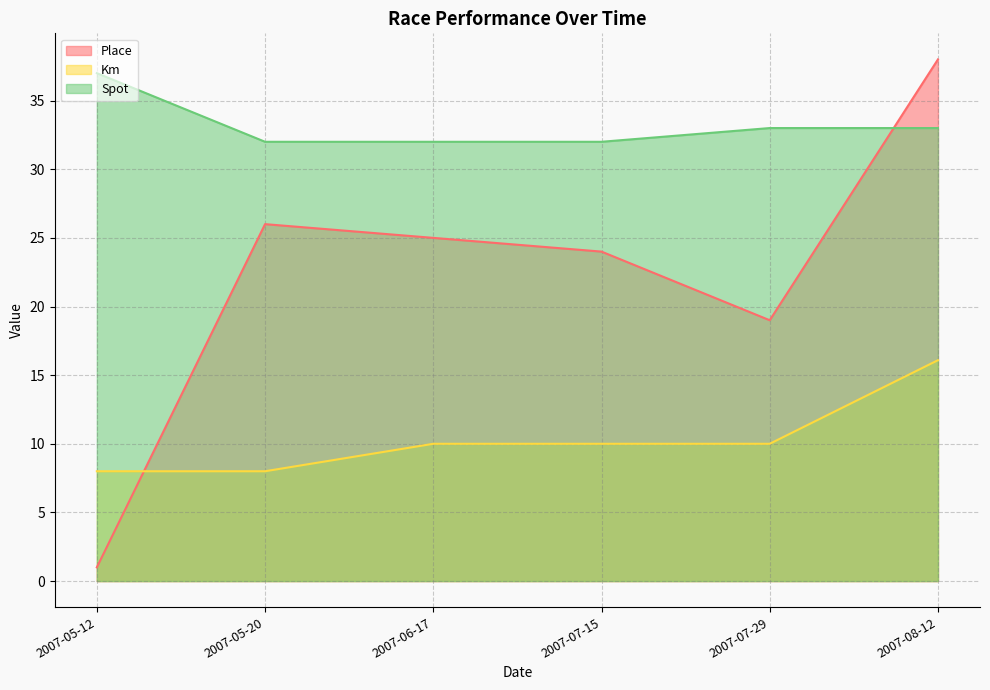

What is the average value of the Spot series?

33.2